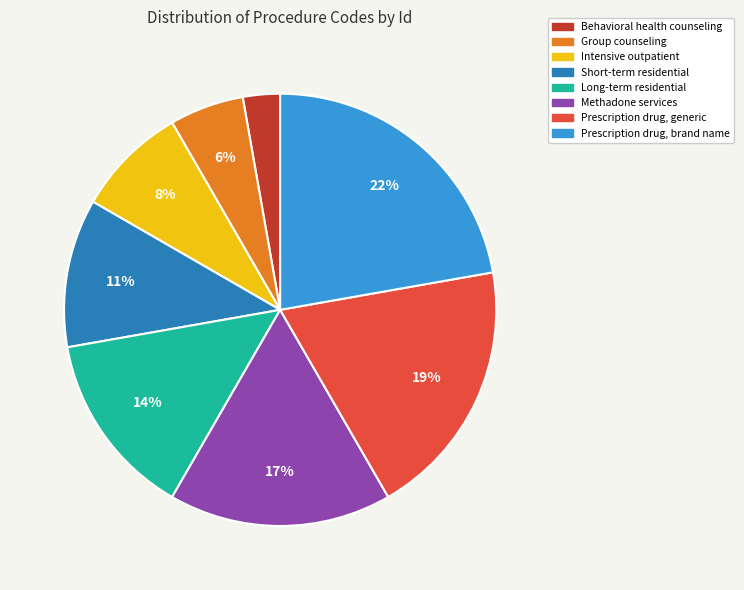

Approximately how many times larger is the value at Intensive outpatient compared to Prescription drug, generic?

0.4